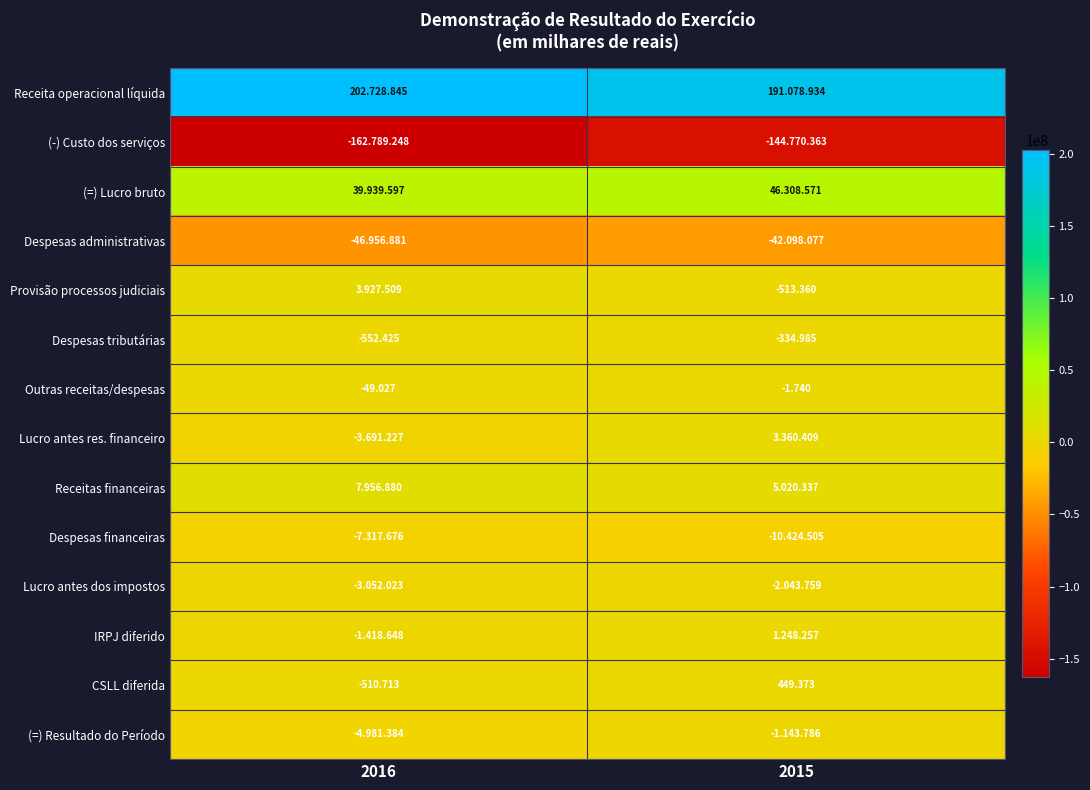

Is the value of IRPJ diferido at 2016 greater than the value of Despesas tributárias at 2015?

No